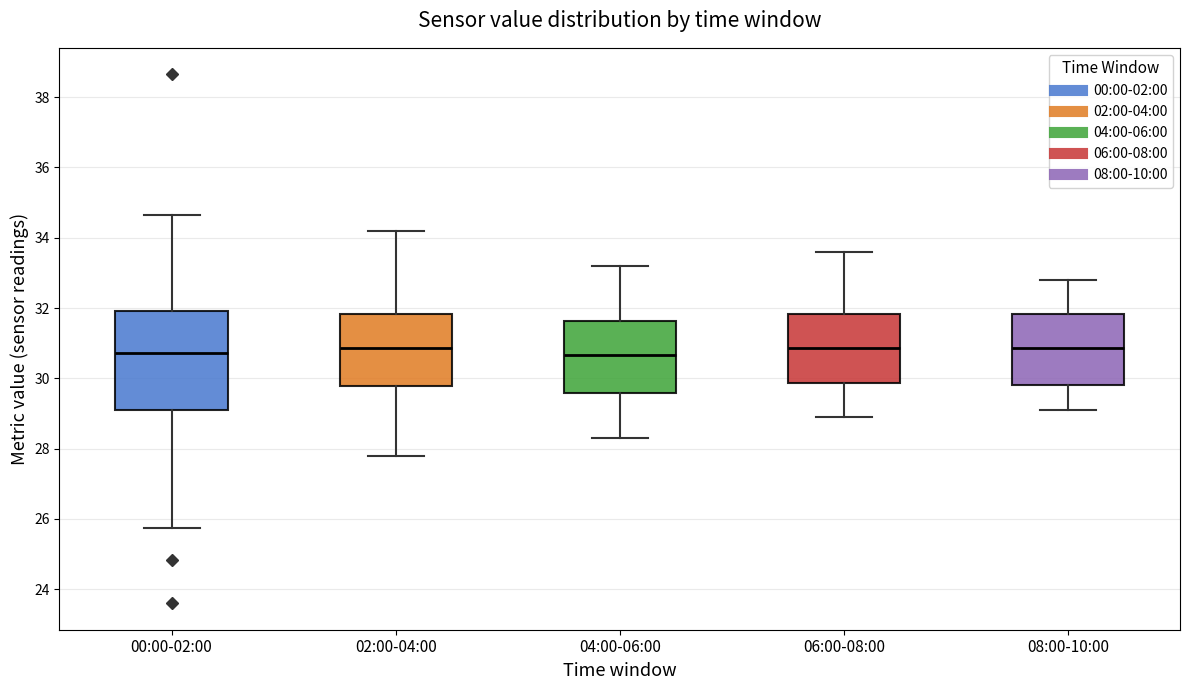

Where is the upper edge of the box for 08:00-10:00 on the y-axis? The values are not printed on the chart, so give them approximately, as read against the axis.

31.8